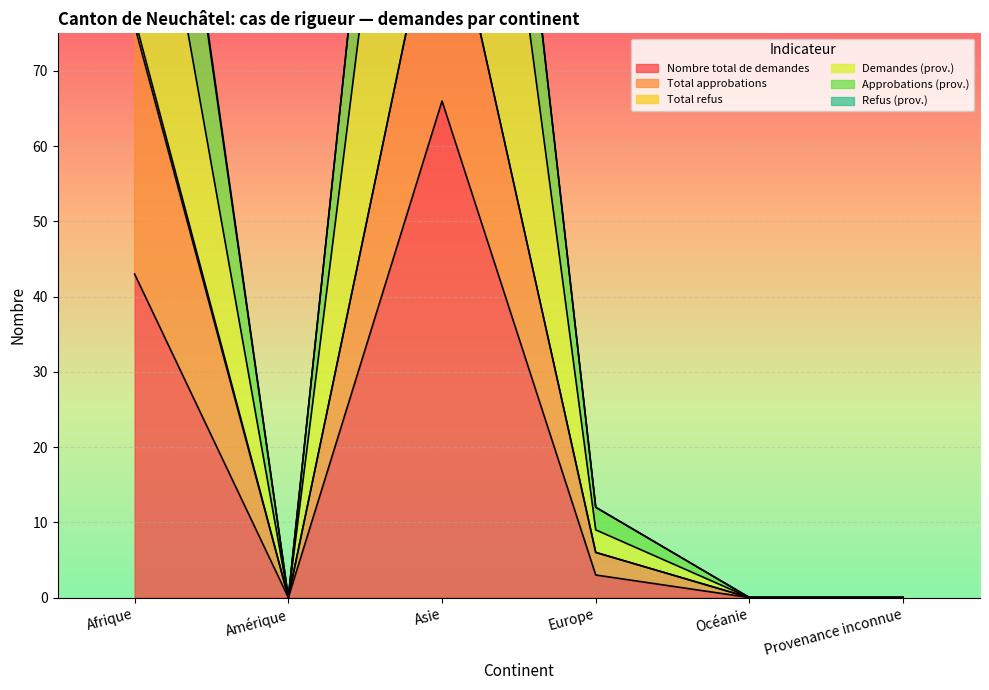

What is the highest value of the Nombre total de demandes series?

66